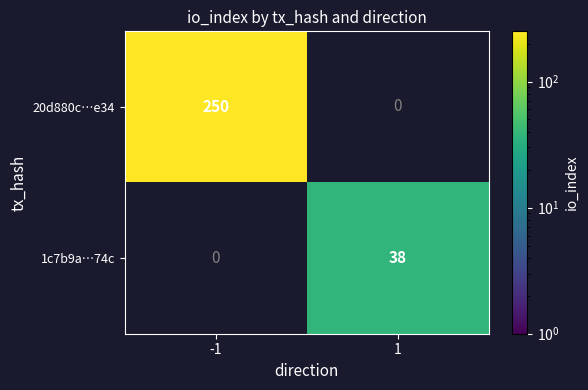

The value of 20d880c…e34 at -1 is 250. True or false?

True